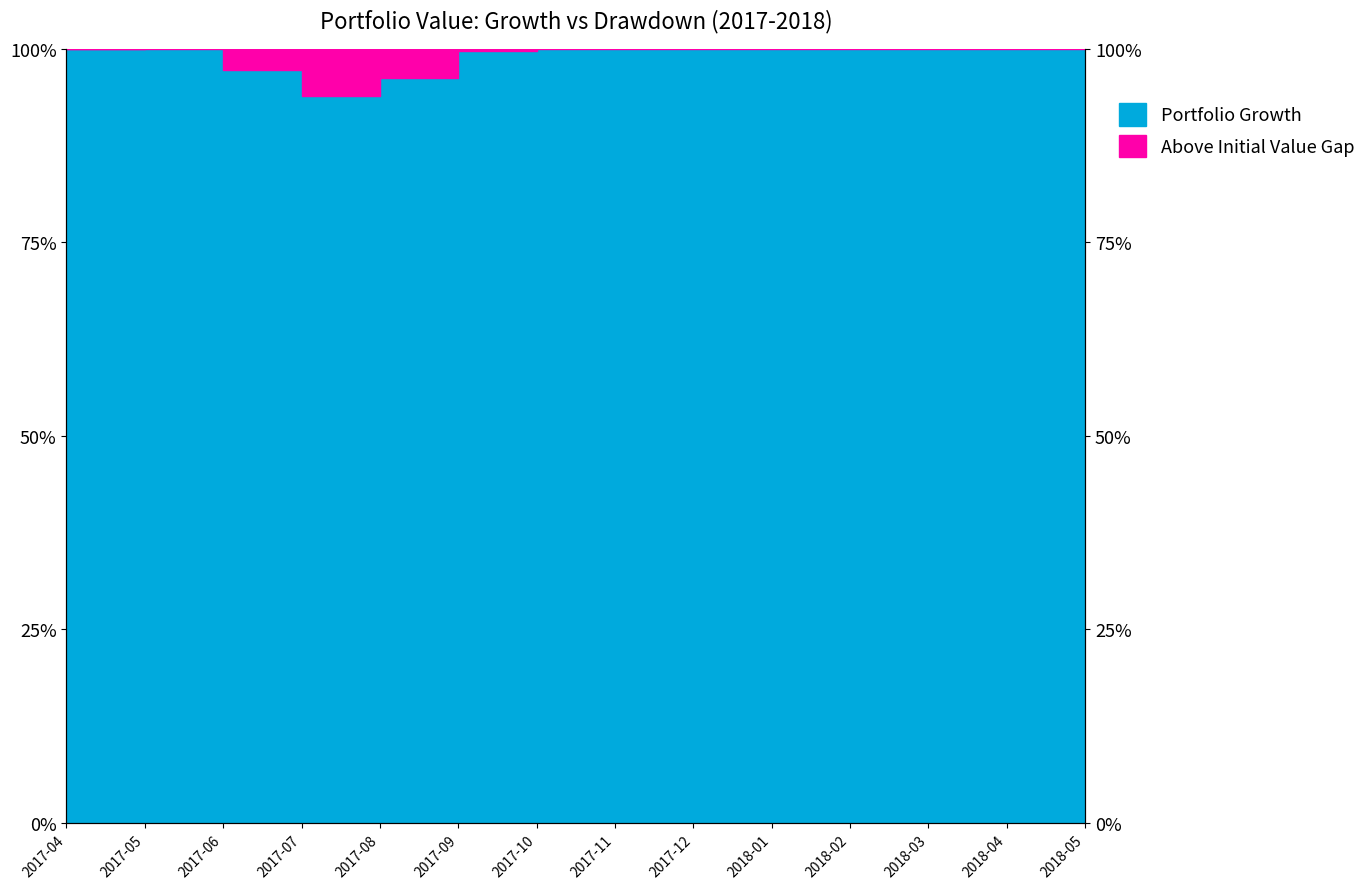

What is the average value?

103.8